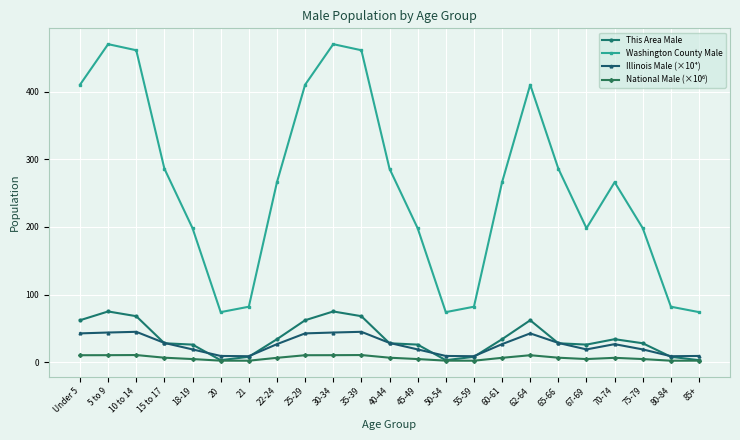

True or false: Washington County Male and This Area Male cross at least once.

False